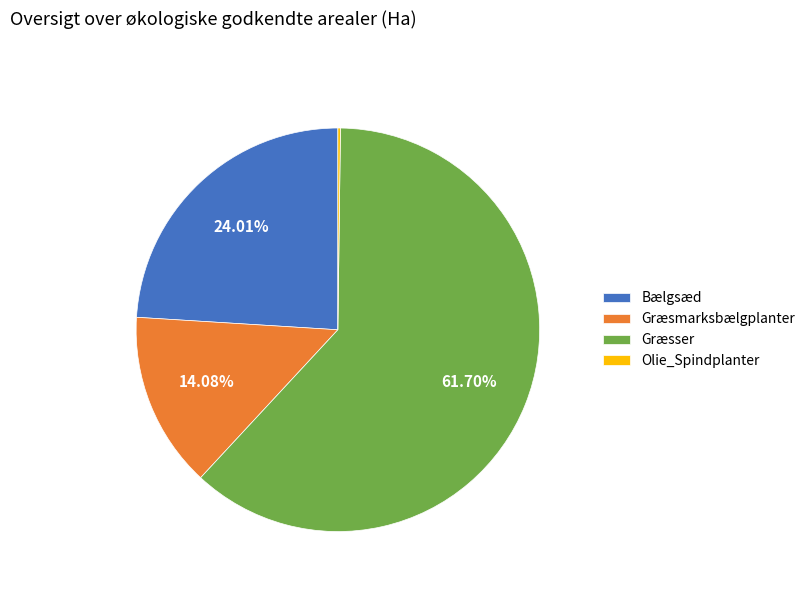

Does Græsser represent more than half of the total?

Yes